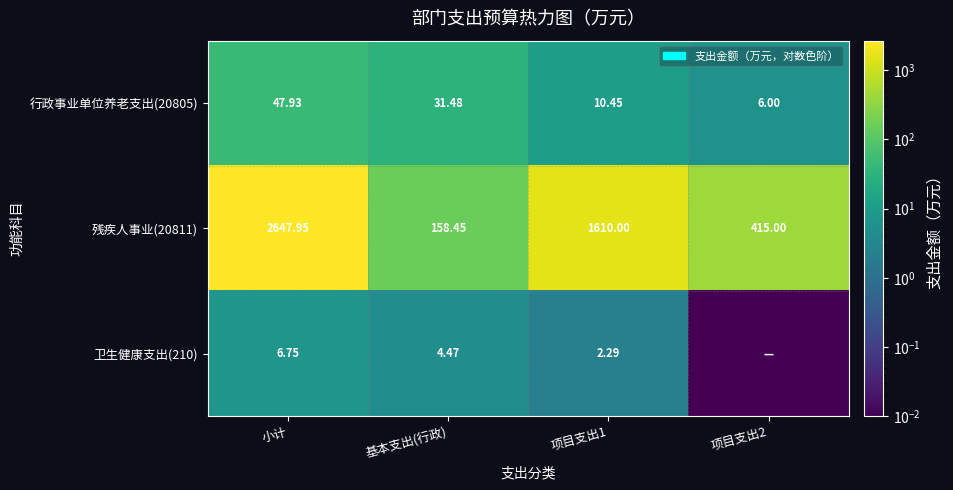

At which label does 残疾人事业(20811) reach its peak?

小计